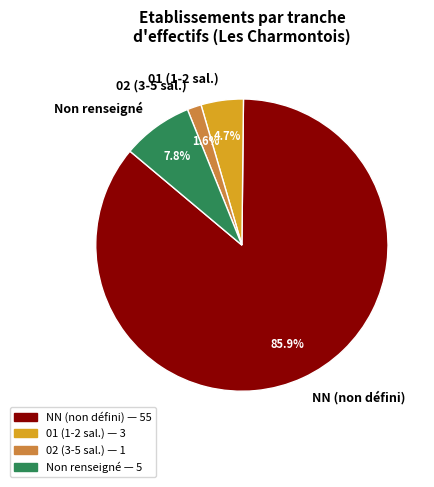

To the nearest percent, what is the difference between the largest and smallest slice percentages?

84%